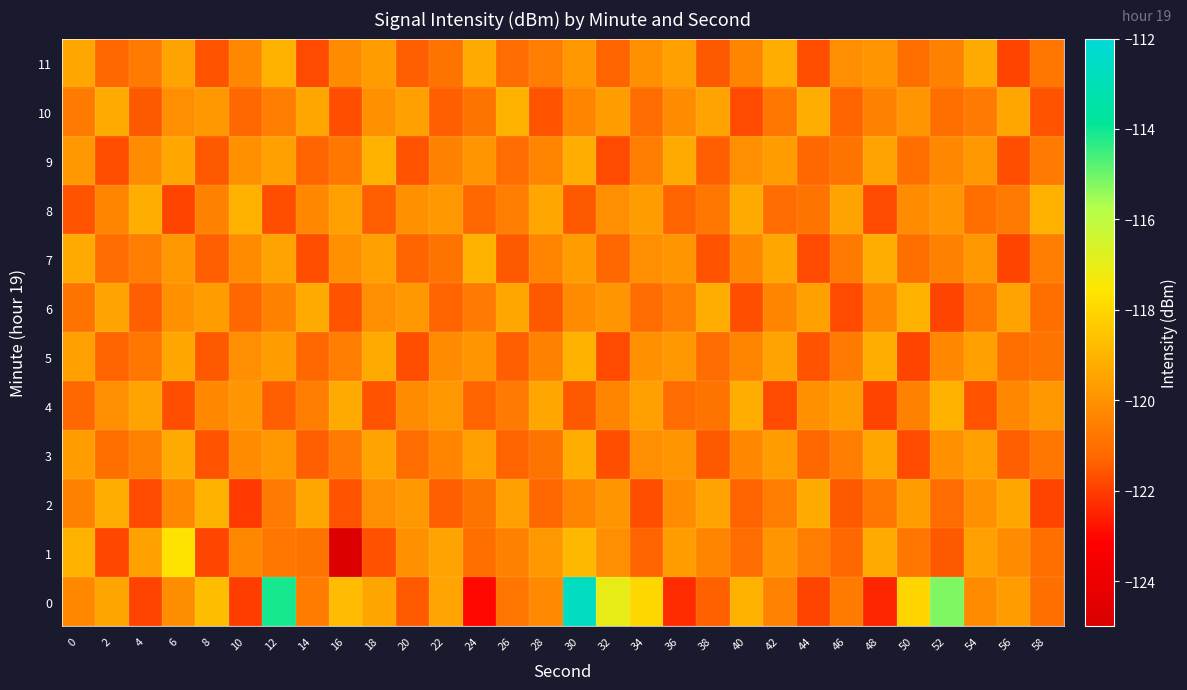

What is the total value across all series at 12?

-1437.5